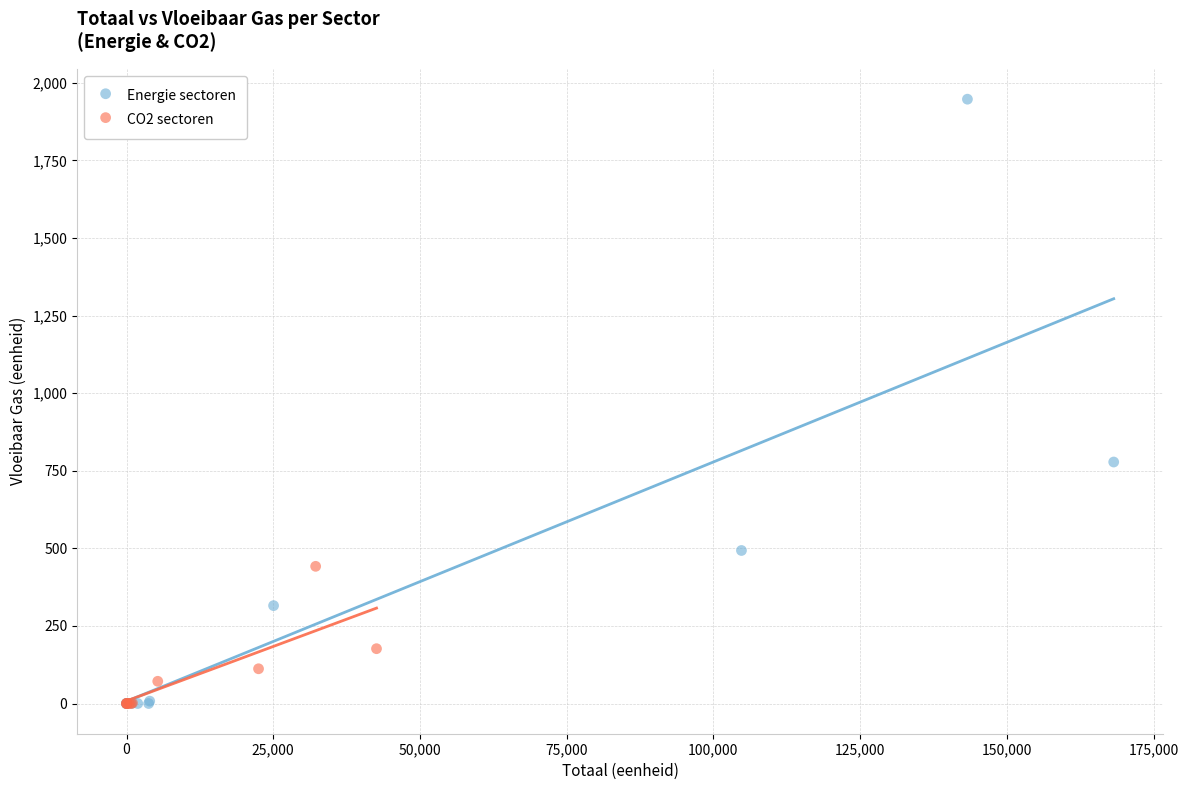

Which series contains the highest Y value?

Energie sectoren